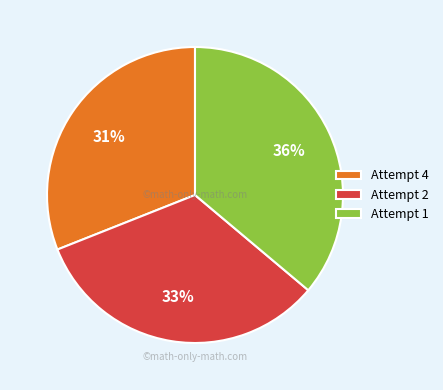

Do Attempt 2 and Attempt 1 together represent more than half of the pie?

Yes